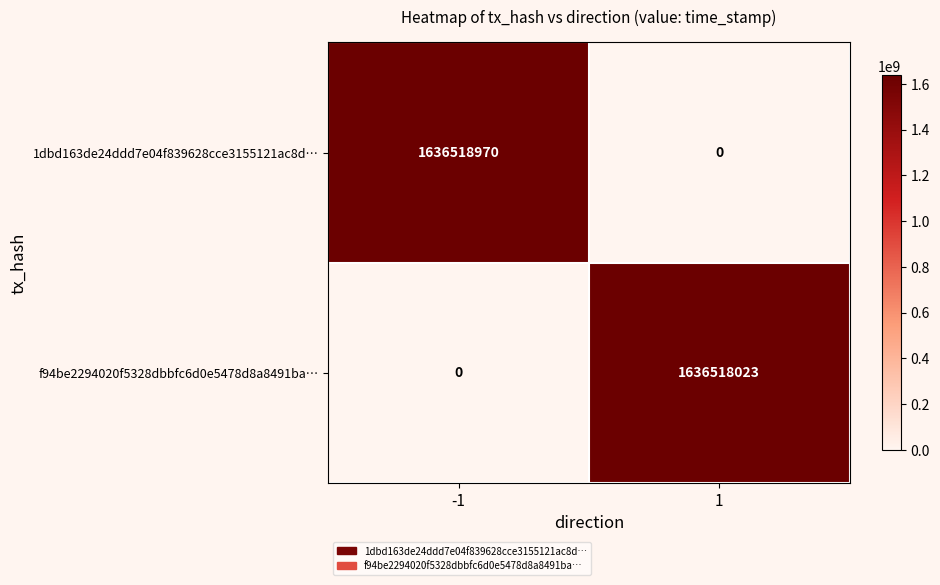

Reading left to right, extract all data points from this chart.

1dbd163de24ddd7e04f839628cce3155121ac8d…: 1636518970	0
f94be2294020f5328dbbfc6d0e5478d8a8491ba…: 0	1636518023